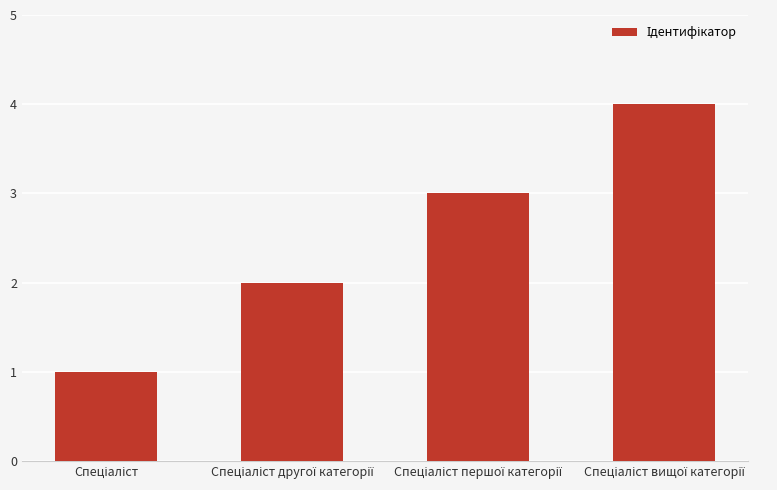

What is the difference between the maximum and minimum values?

3